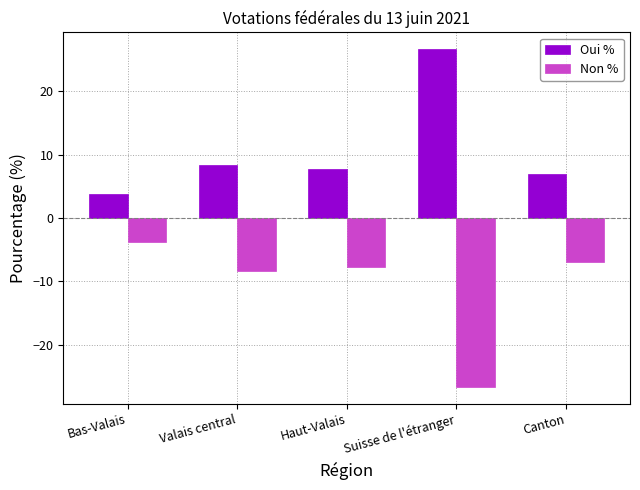

What is the value of the Oui % bar at the 2nd from the left?

8.4